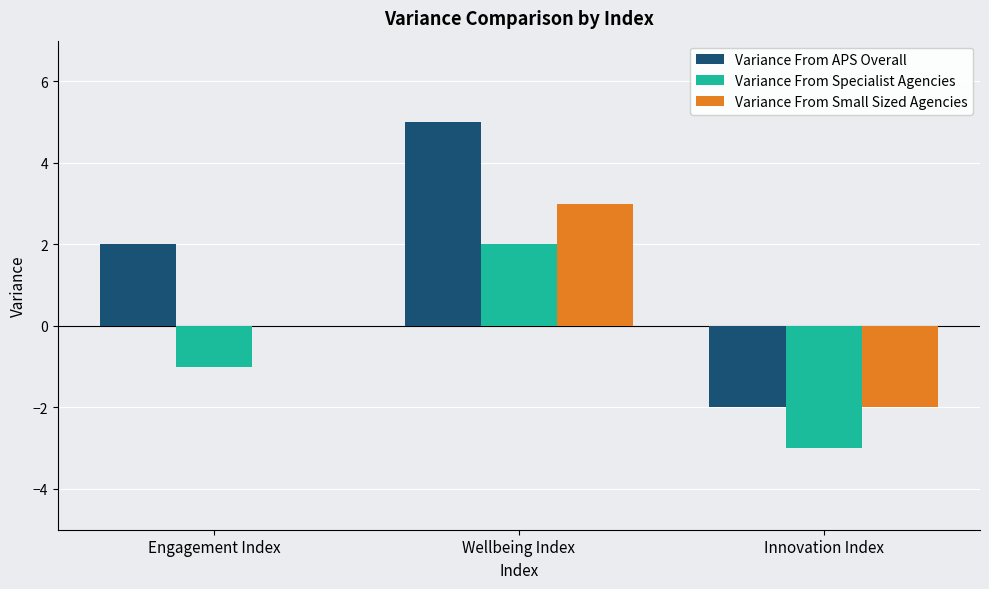

Between Engagement Index and Innovation Index, which series saw the biggest shift?

Variance From APS Overall